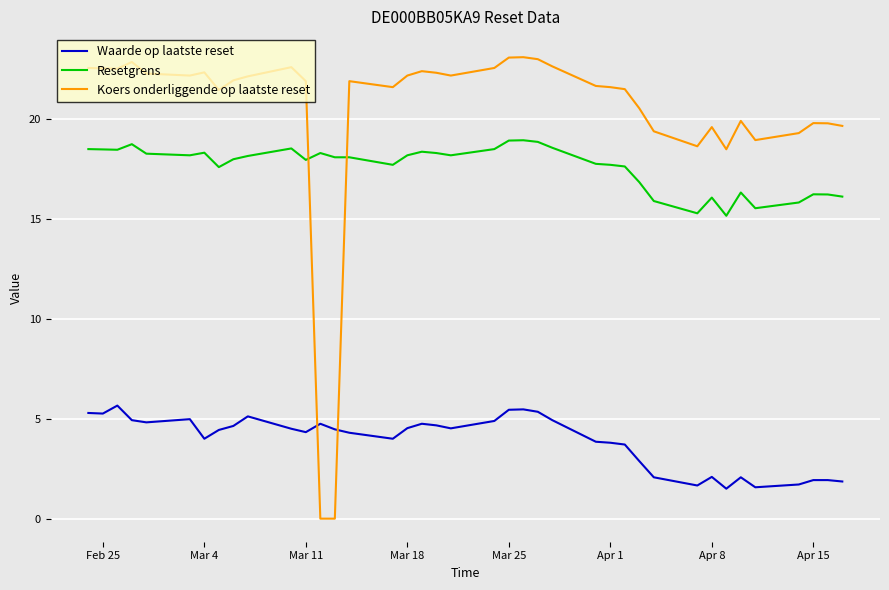

Count the number of categories in the chart.

39